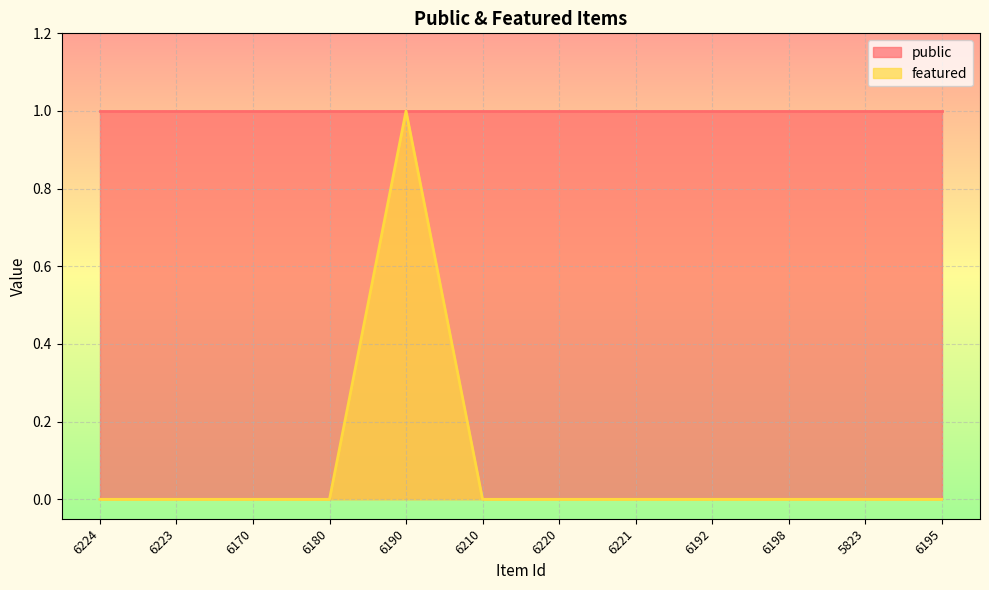

Between 6180 and 6210, which is larger?

6180